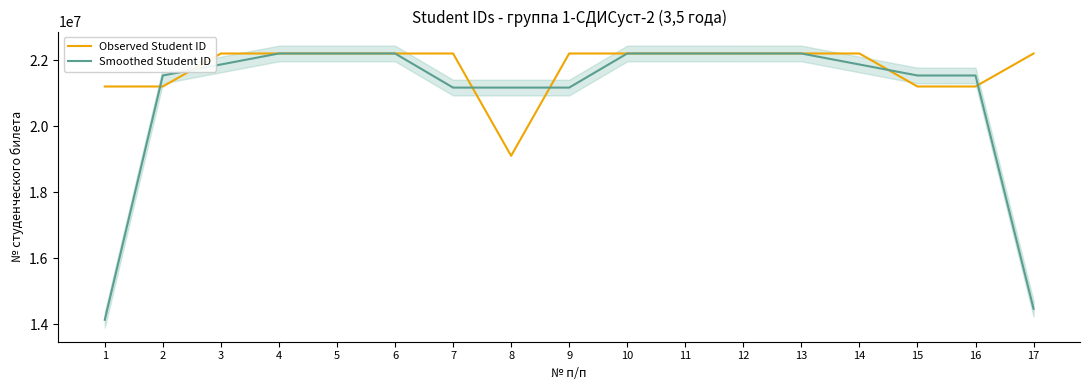

True or false: Observed Student ID and Smoothed Student ID intersect in this chart.

True